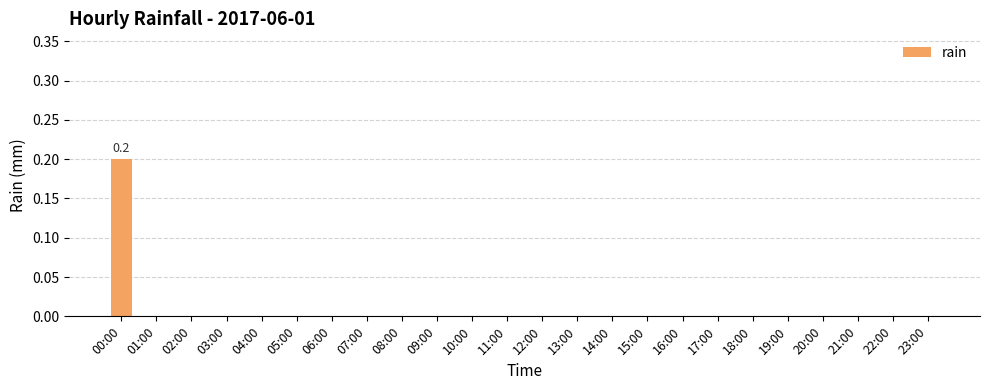

Which category has the highest value across all series?

00:00